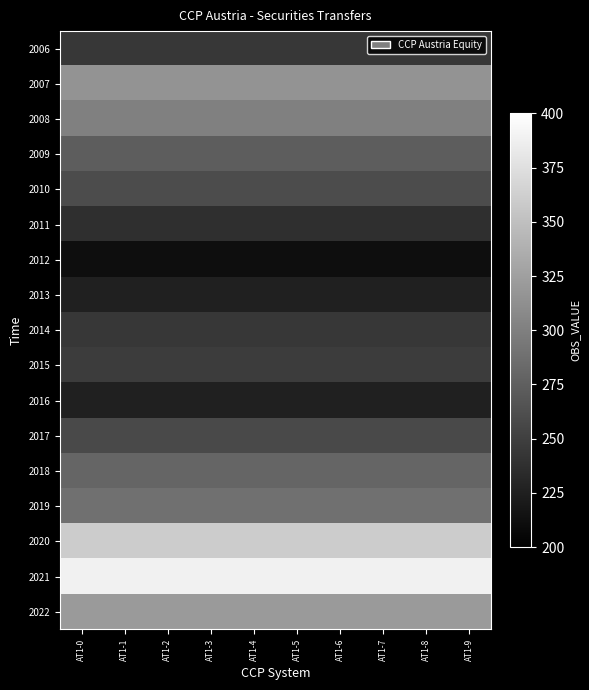

Rank the series by their maximum value, from highest to lowest.

2021, 2020, 2022, 2007, 2008, 2019, 2018, 2009, 2010, 2017, 2015, 2006, 2014, 2011, 2016, 2013, 2012